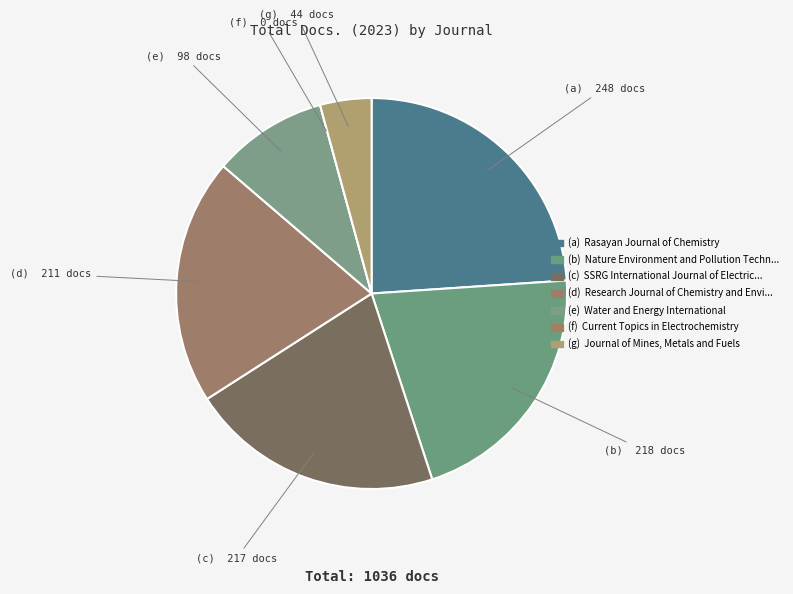

What is the smallest slice in the pie chart?

Current Topics in Electrochemistry